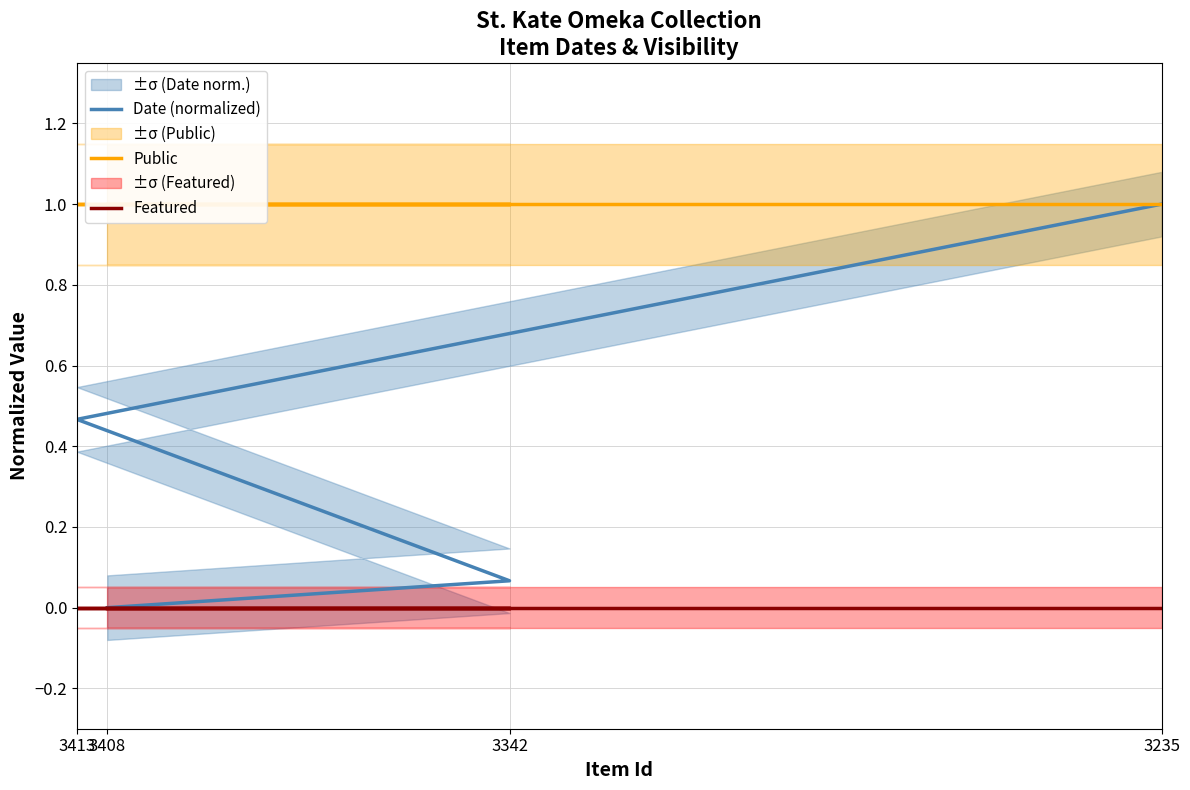

True or false: Featured and Public intersect in this chart.

False